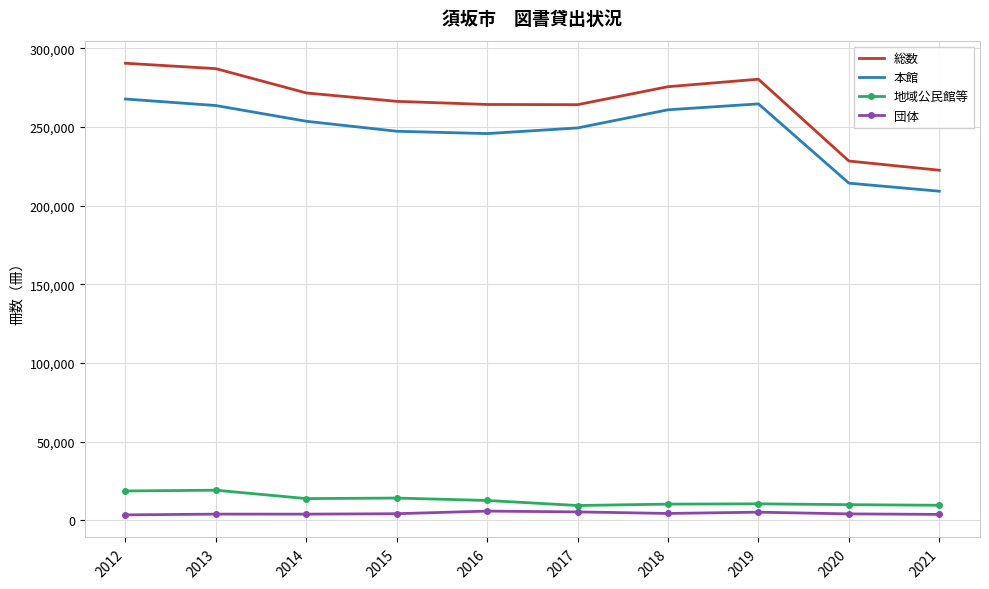

What is the sum of the 総数 values at 2017 and 2019?

544596